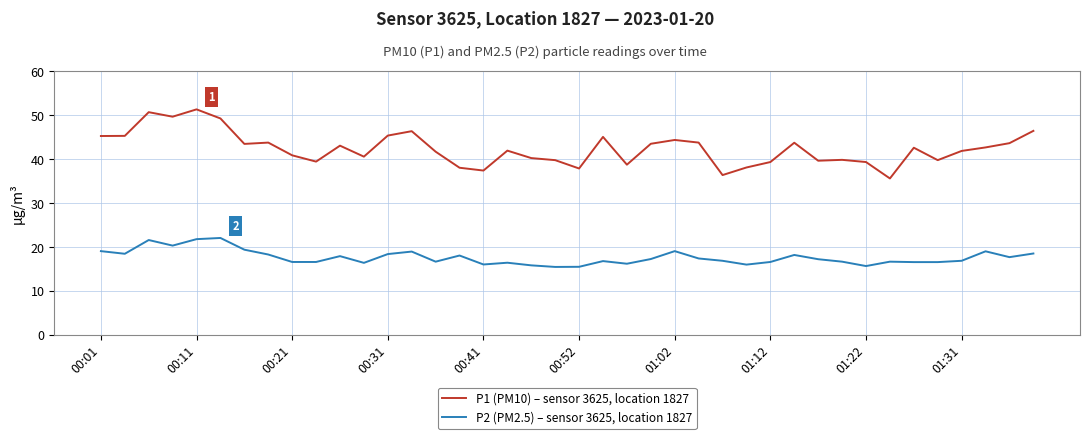

Which series has the largest total across all categories?

P1 (PM10) – sensor 3625, location 1827